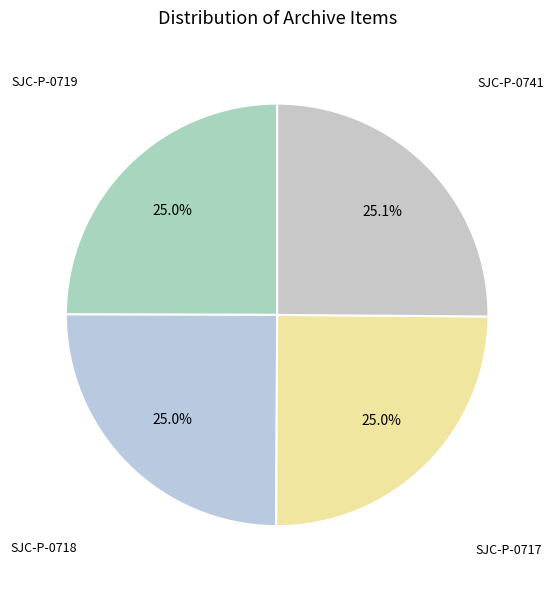

How many slices are in this pie chart?

4